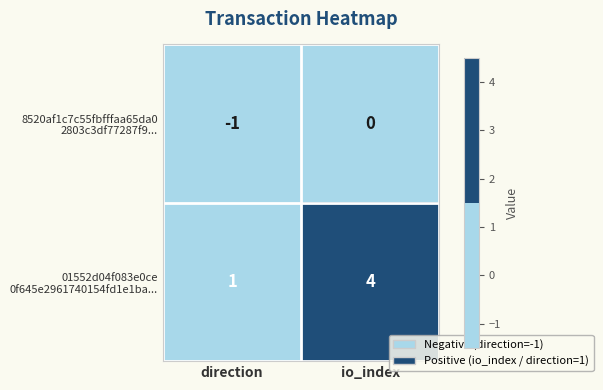

At which category does the chart reach its minimum across all series?

direction